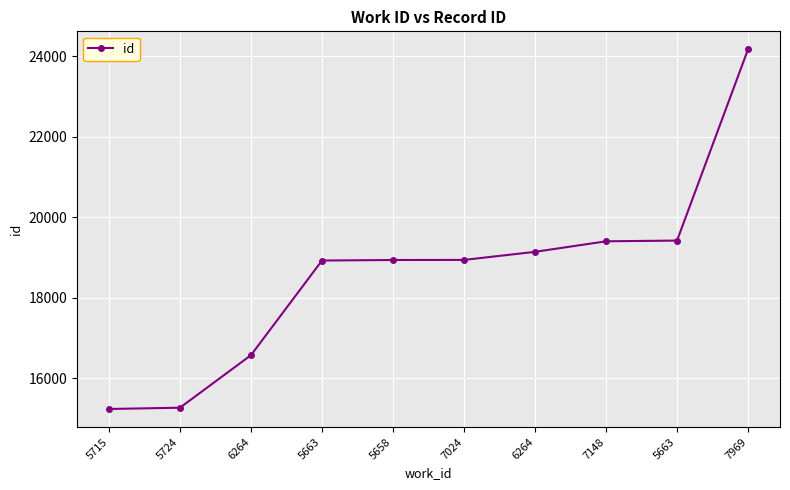

What is the value of the 2nd point from the left?

15264